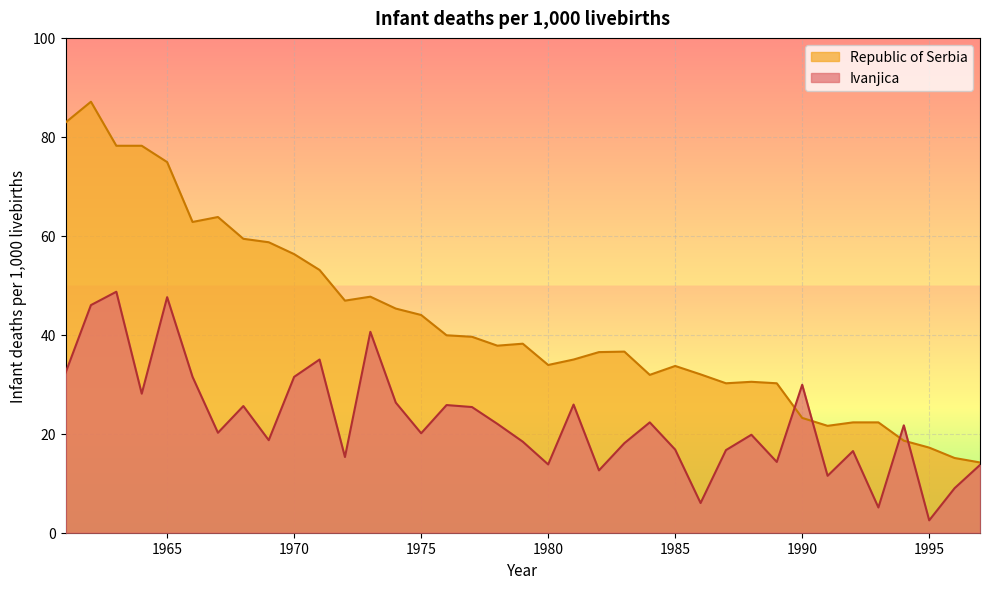

Rank the categories by Ivanjica value from lowest to highest.

1995, 1993, 1986, 1996, 1991, 1982, 1997, 1980, 1989, 1972, 1992, 1987, 1985, 1983, 1979, 1969, 1988, 1975, 1967, 1994, 1978, 1984, 1977, 1968, 1976, 1981, 1974, 1964, 1990, 1966, 1970, 1961, 1971, 1973, 1962, 1965, 1963